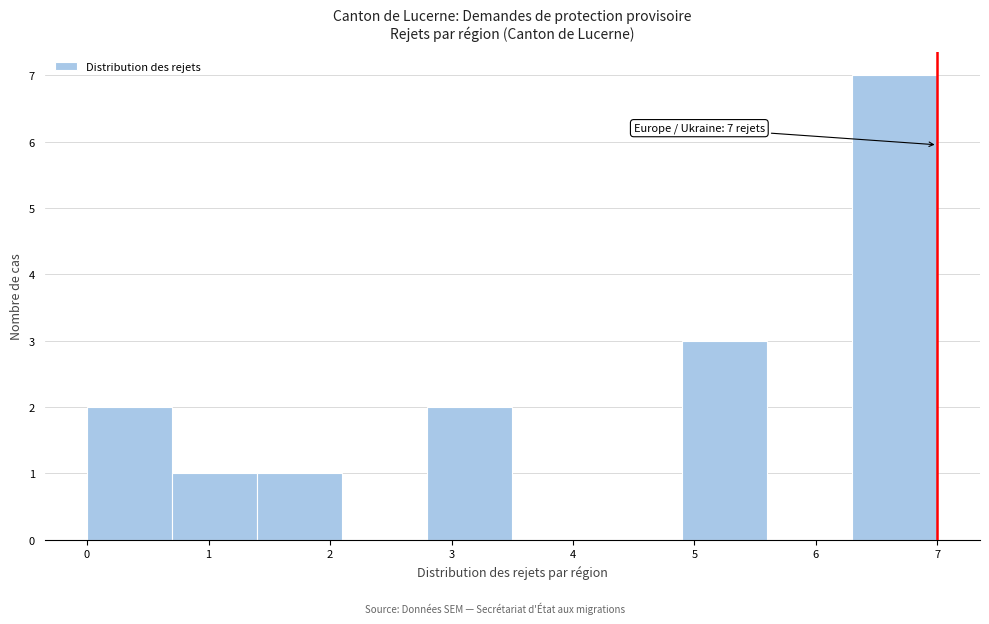

Which range on the x-axis has the tallest bar?

6.3 to 7.0